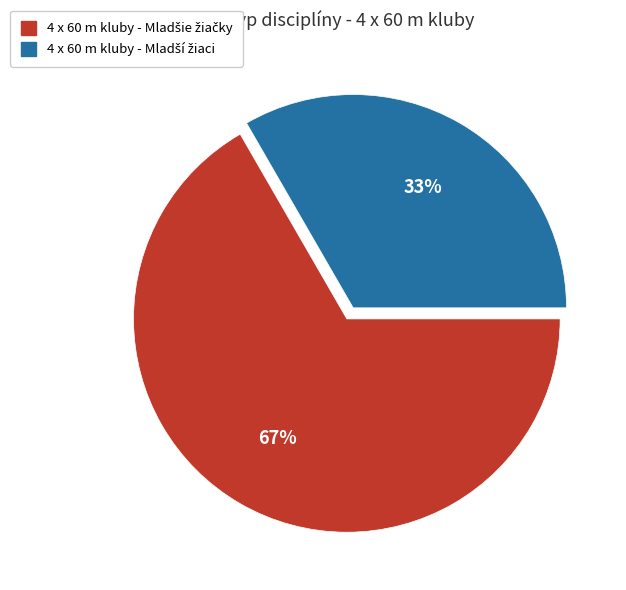

Is there any slice that represents more than half of the pie?

Yes